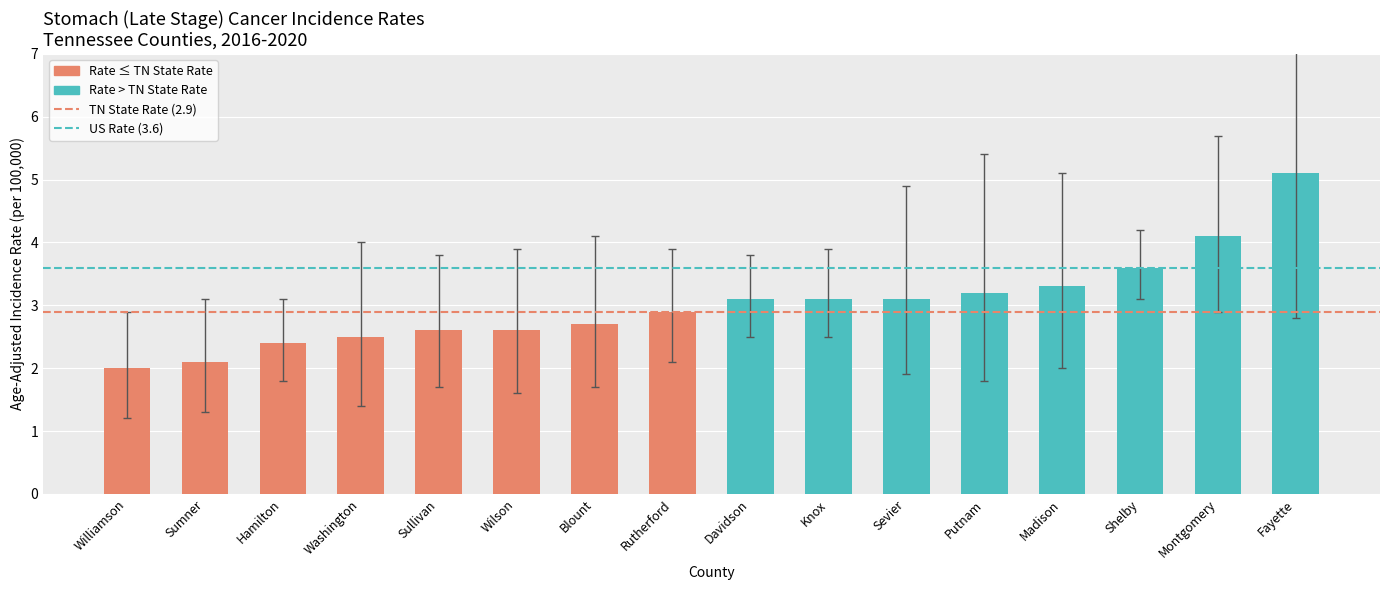

What is the smallest value displayed?

2.0